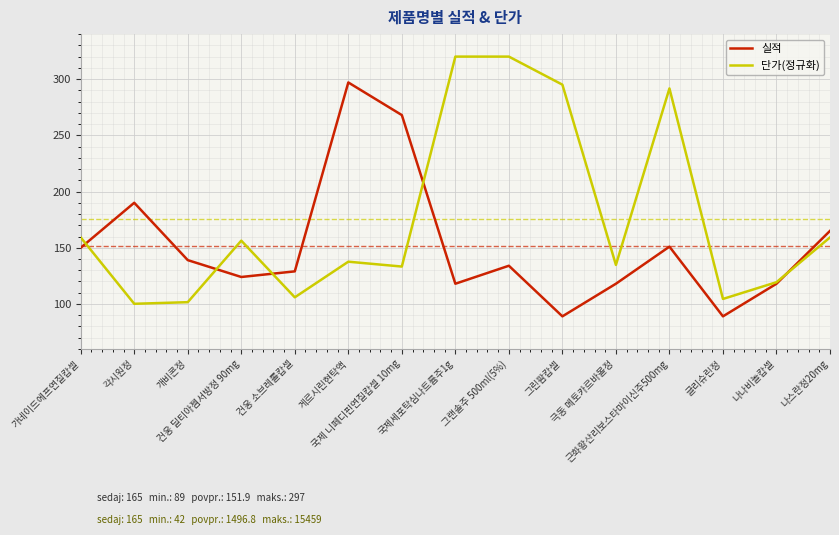

Which series has the largest total across all categories?

단가(정규화)